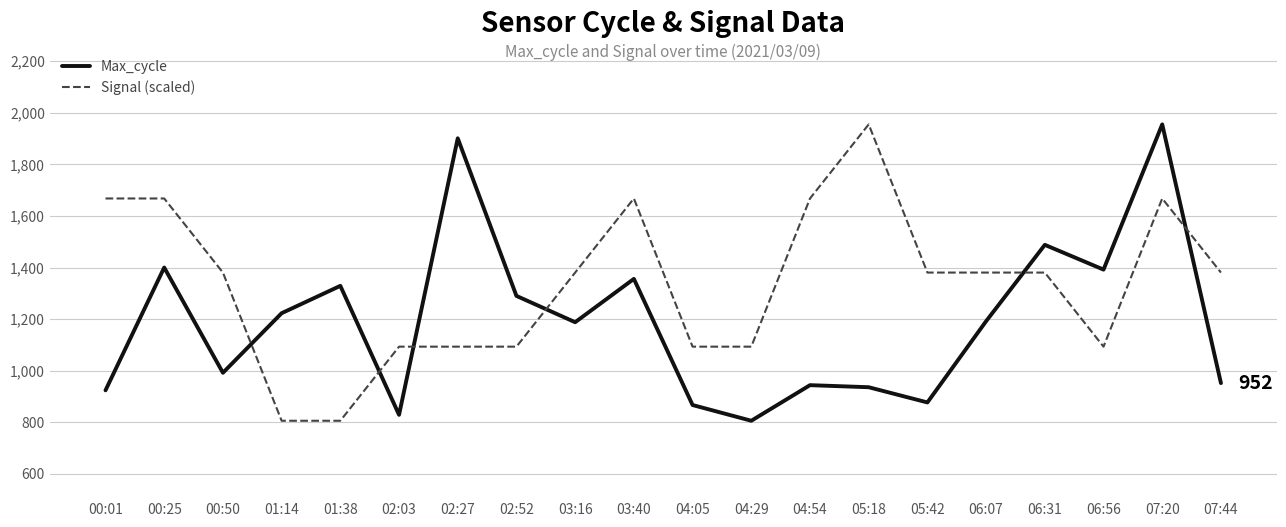

Does the chart have visible grid lines?

Yes